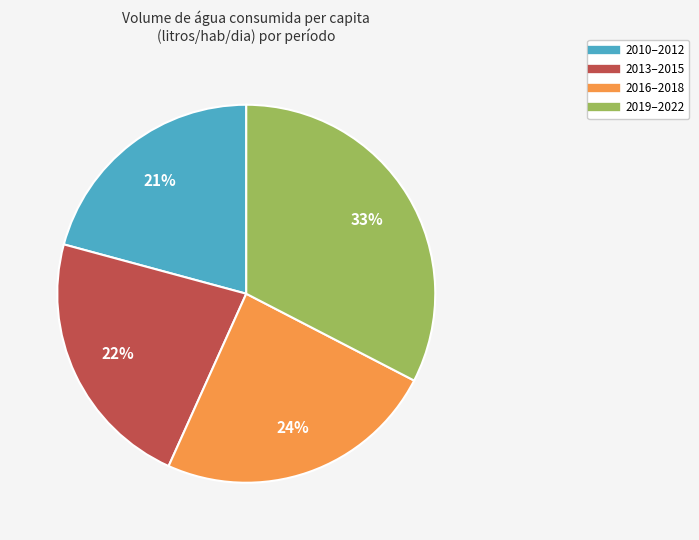

Is there any slice that represents more than half of the pie?

No